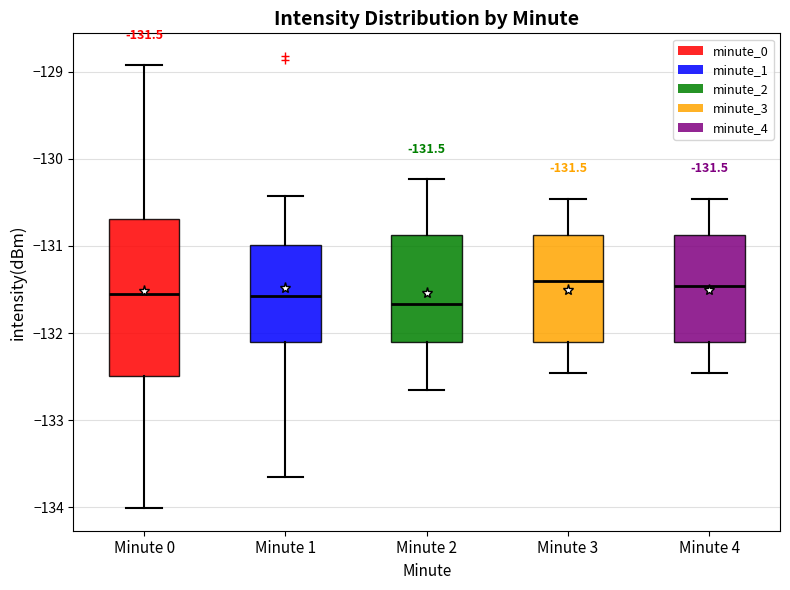

Comparing the boxes themselves (not the whiskers), which one is the tallest?

Minute 0